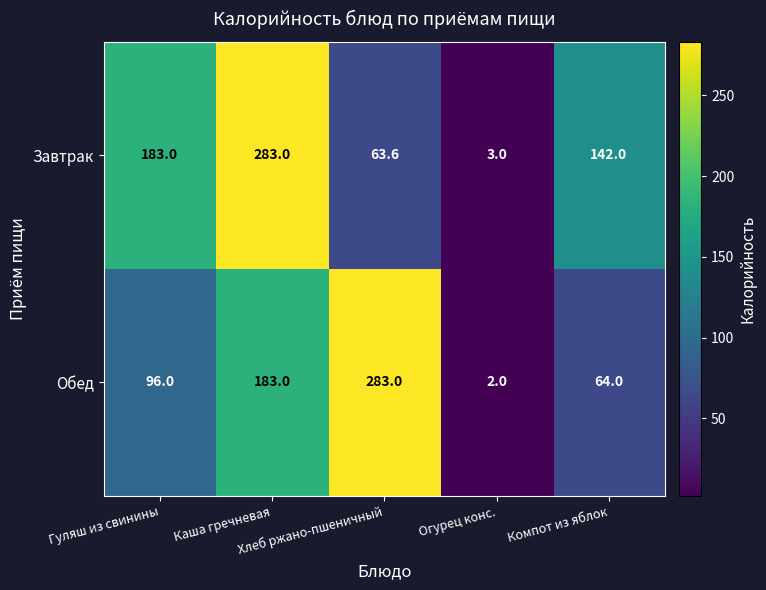

What is the lowest value of the Завтрак series?

3.0